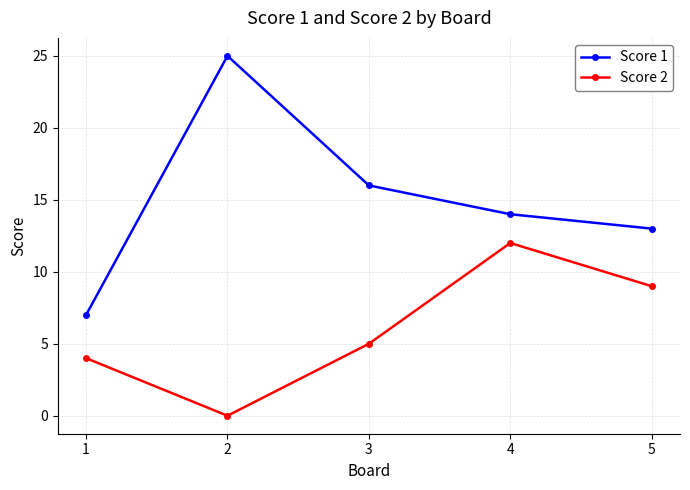

True or false: Score 1 and Score 2 cross at least once.

False